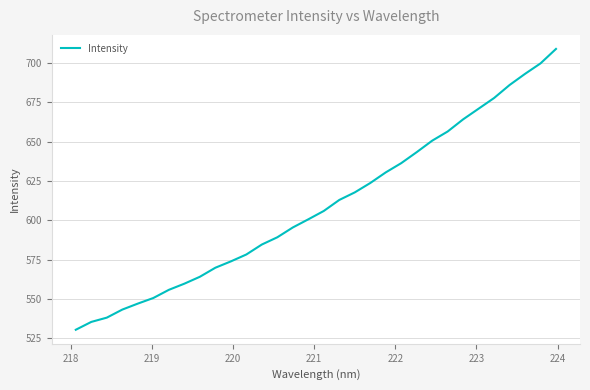

What is the minimum value shown in the chart?

530.5